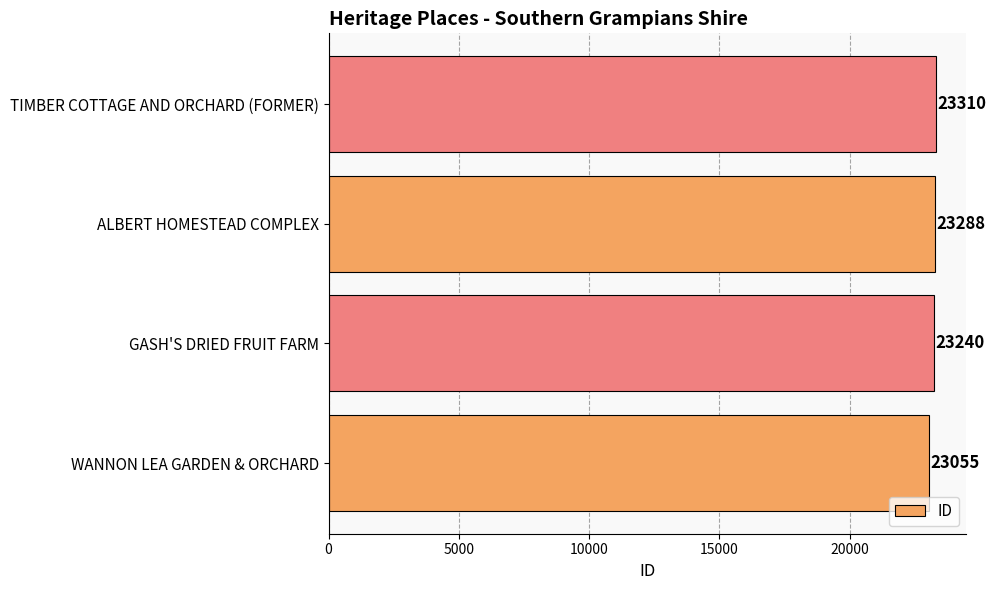

How many data points does each series have?

4